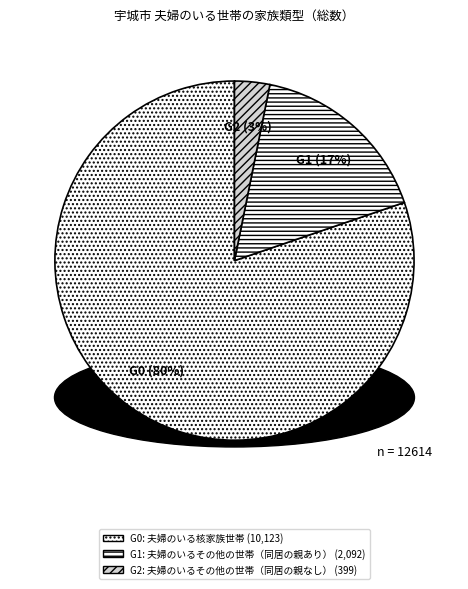

Which category has the smallest portion of the pie?

G2